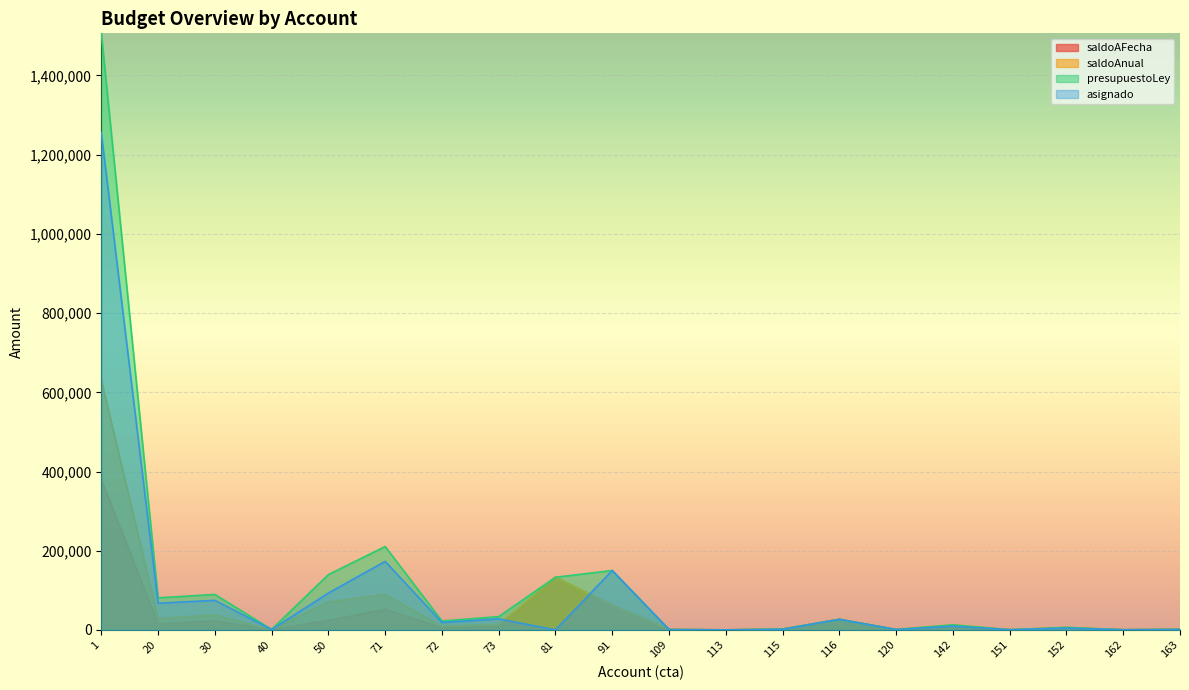

How many interior local valleys does the saldoAFecha series have?

7